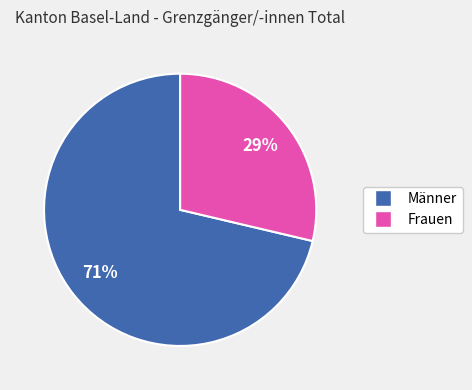

How many slices are in this pie chart?

2